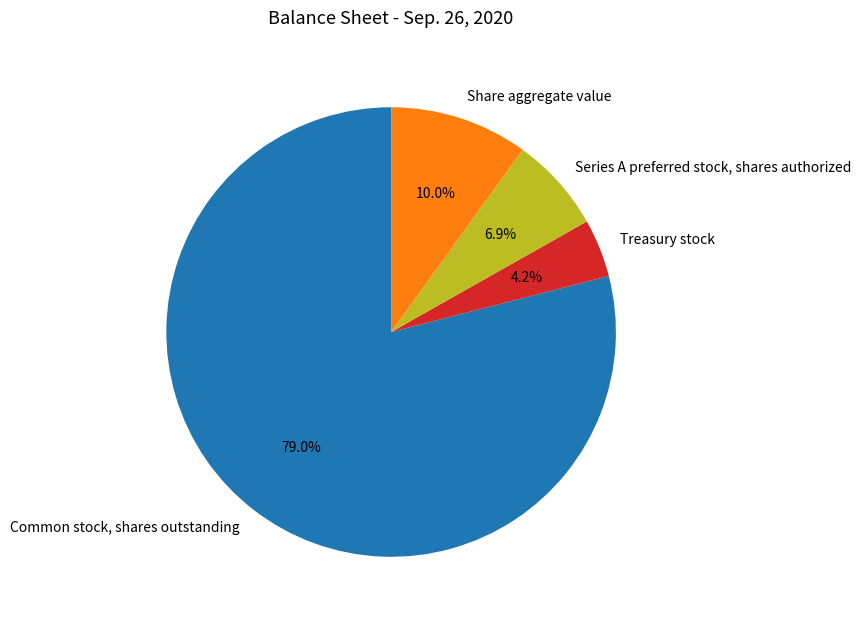

How much of the chart is everything except Series A preferred stock, shares authorized?

93.1%